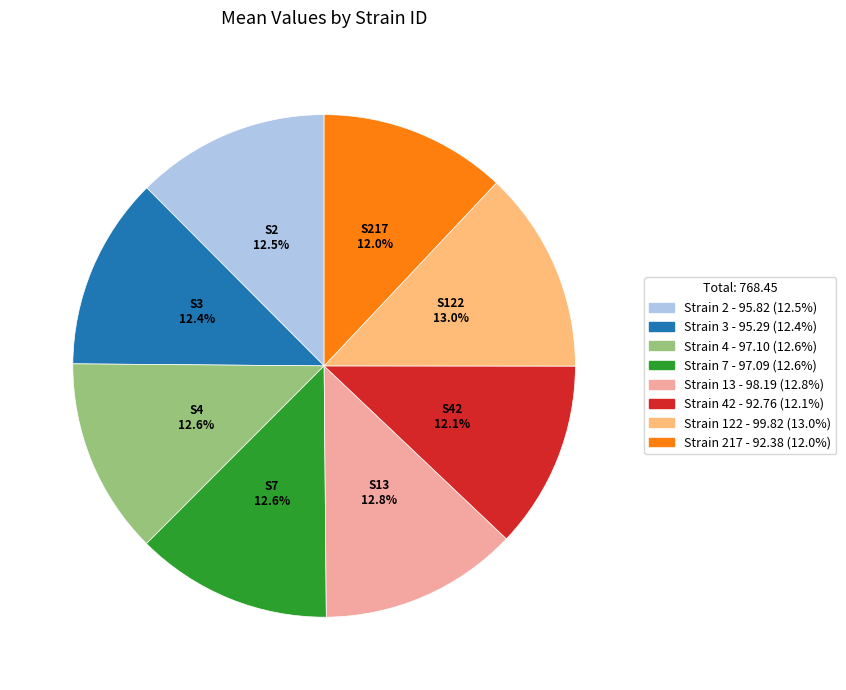

Does any single category account for the majority?

No